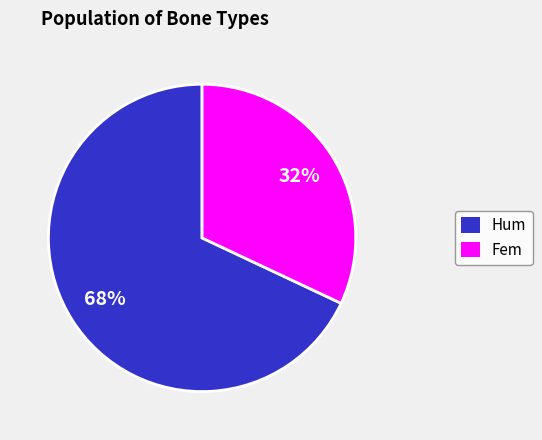

Which has a higher value, Fem or Hum?

Hum